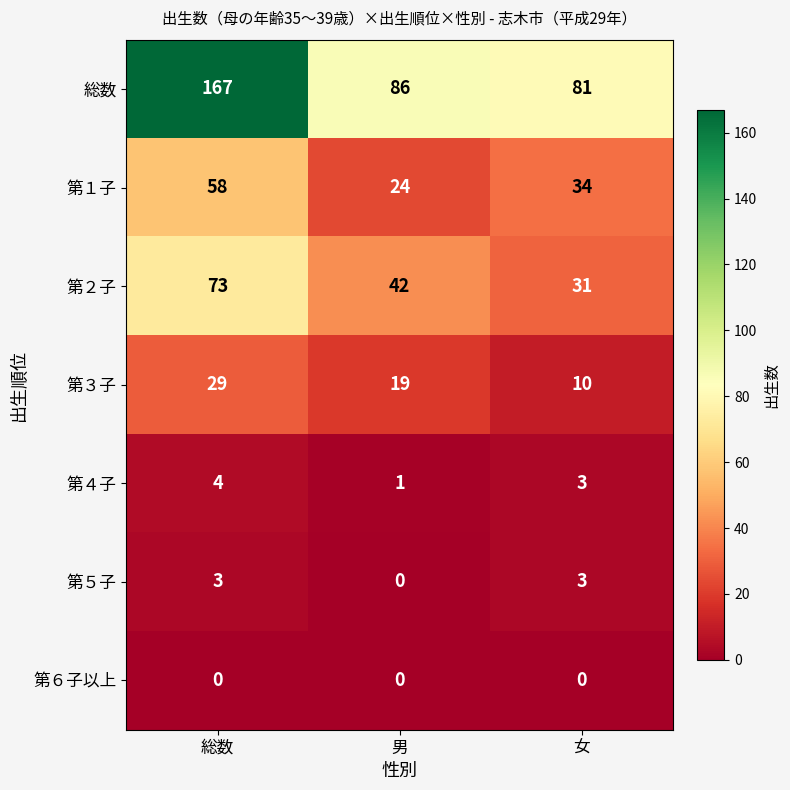

Between 総数 and 女, which series saw the biggest shift?

総数